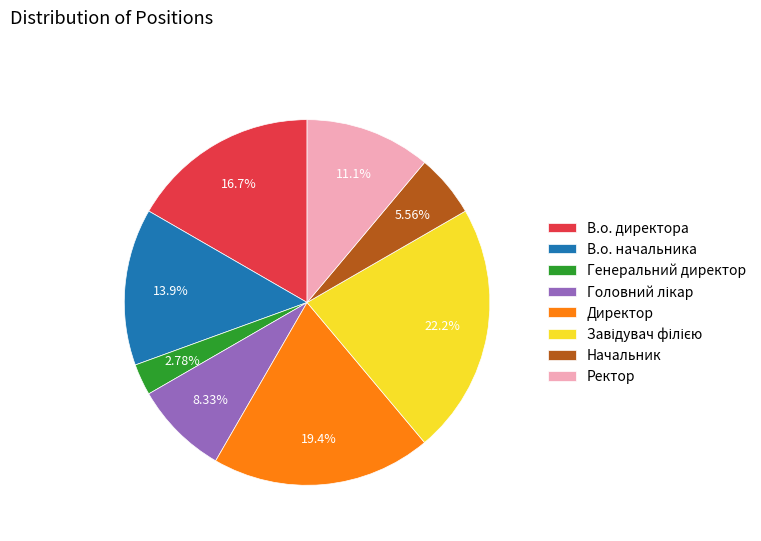

Is there a majority slice in this chart?

No